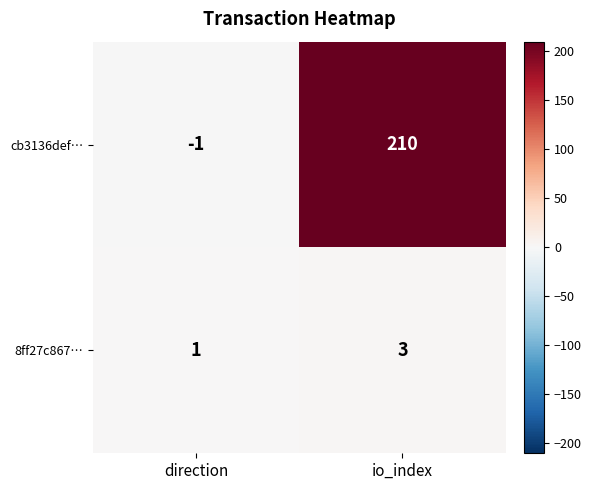

List the series in order of their overall mean, lowest first.

8ff27c867…, cb3136def…